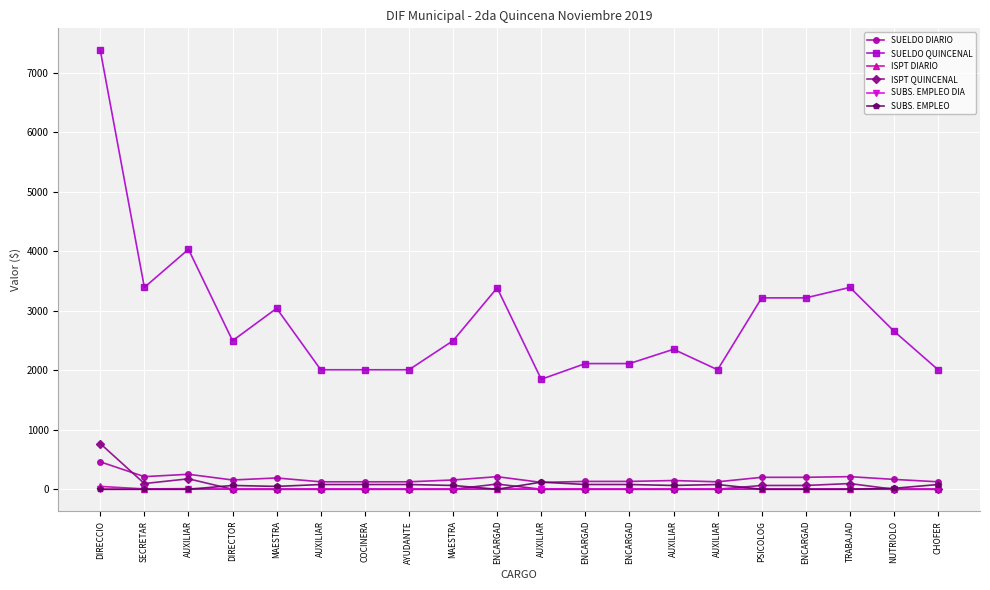

What is the sum of all SUELDO QUINCENAL values?

57160.0